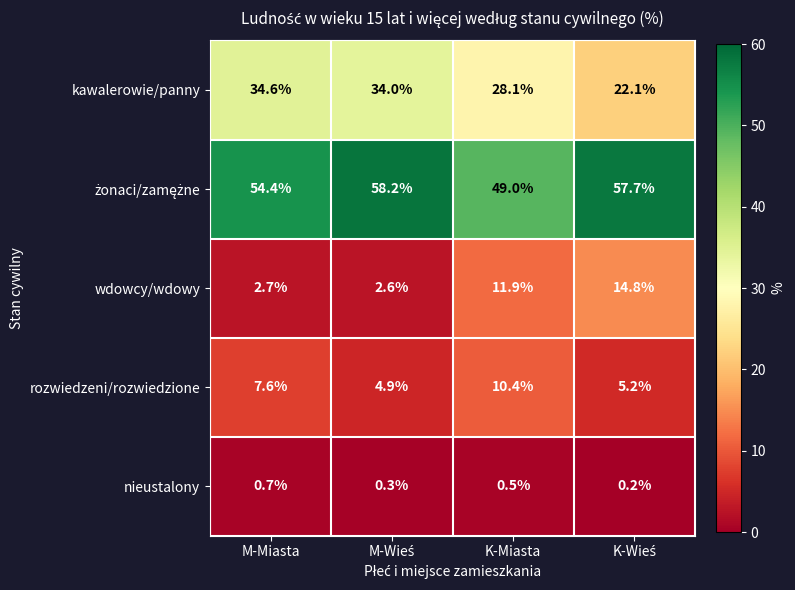

The value of kawalerowie/panny at M-Miasta is 17.7. True or false?

False